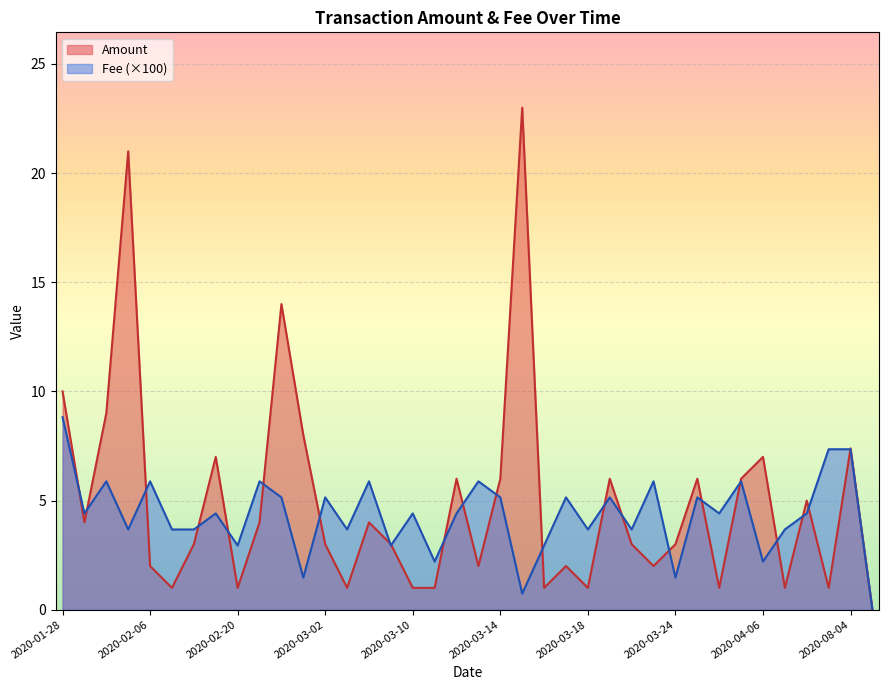

What are all the series names shown in the legend?

Amount, Fee (×100)